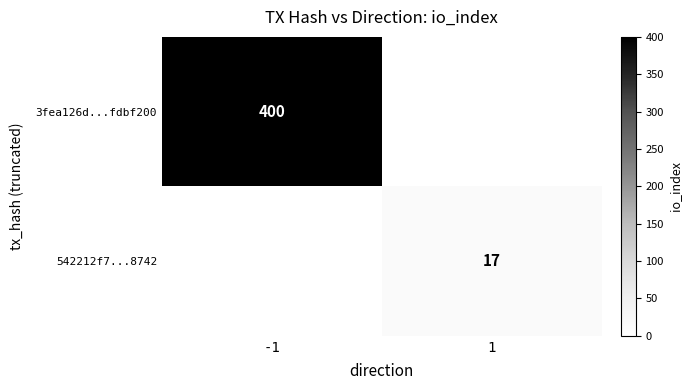

The 542212f7...8742 series shows 27 at 1. True or false?

False